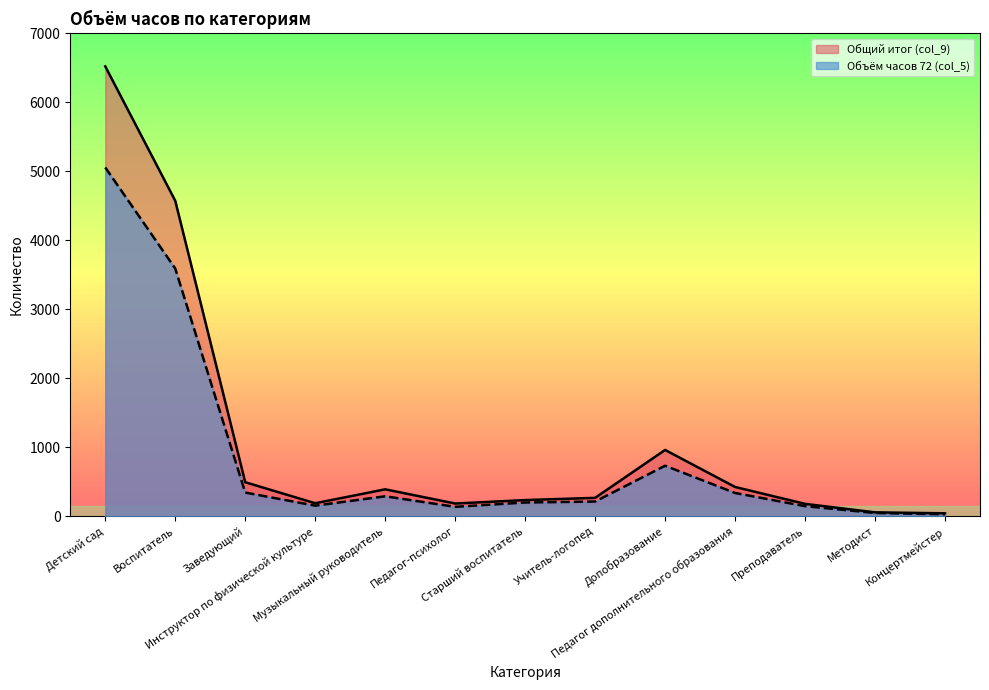

What is the difference between the maximum and minimum values in the Общий итог (col_9) series?

6482